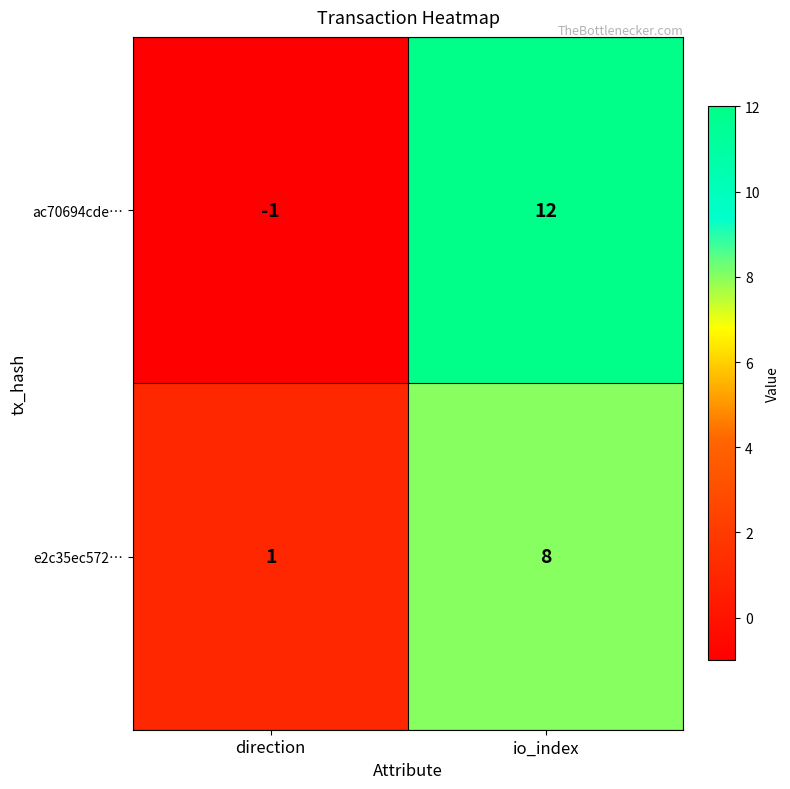

List the series in order of their peak value, highest first.

ac70694cde…, e2c35ec572…